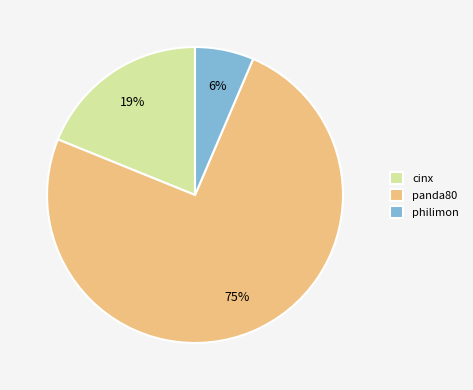

Do panda80 and cinx together represent more than half of the pie?

Yes